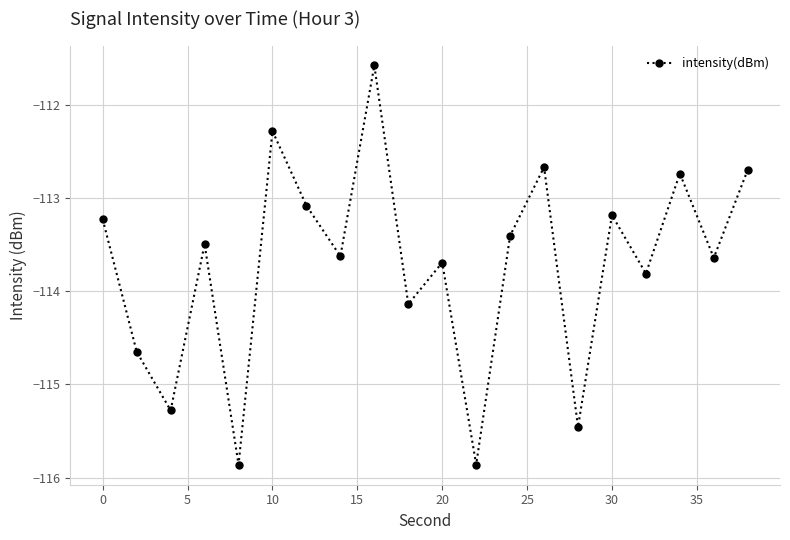

What is the sum of all values?

-2274.4